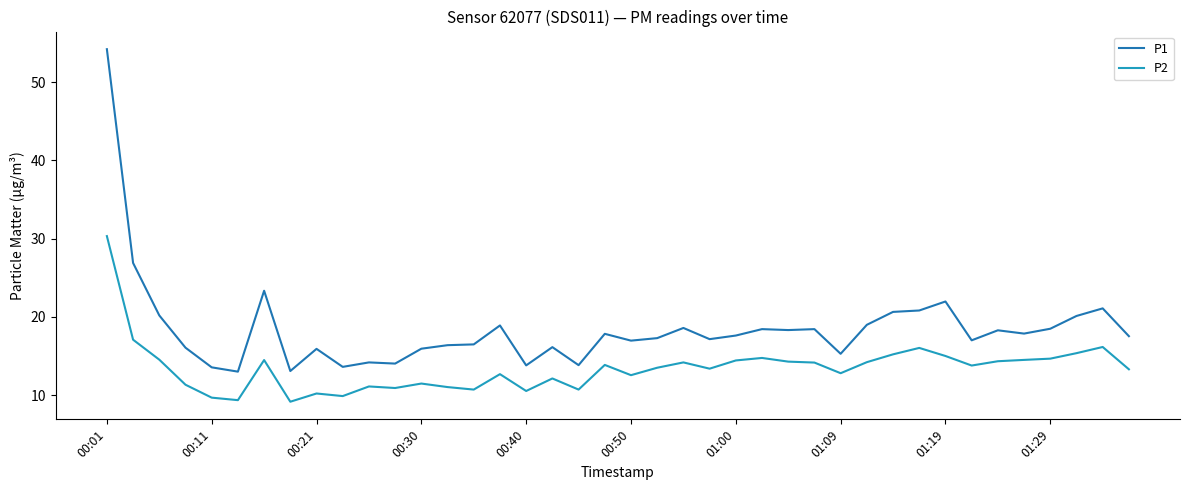

List the series in order of their peak value, highest first.

P1, P2